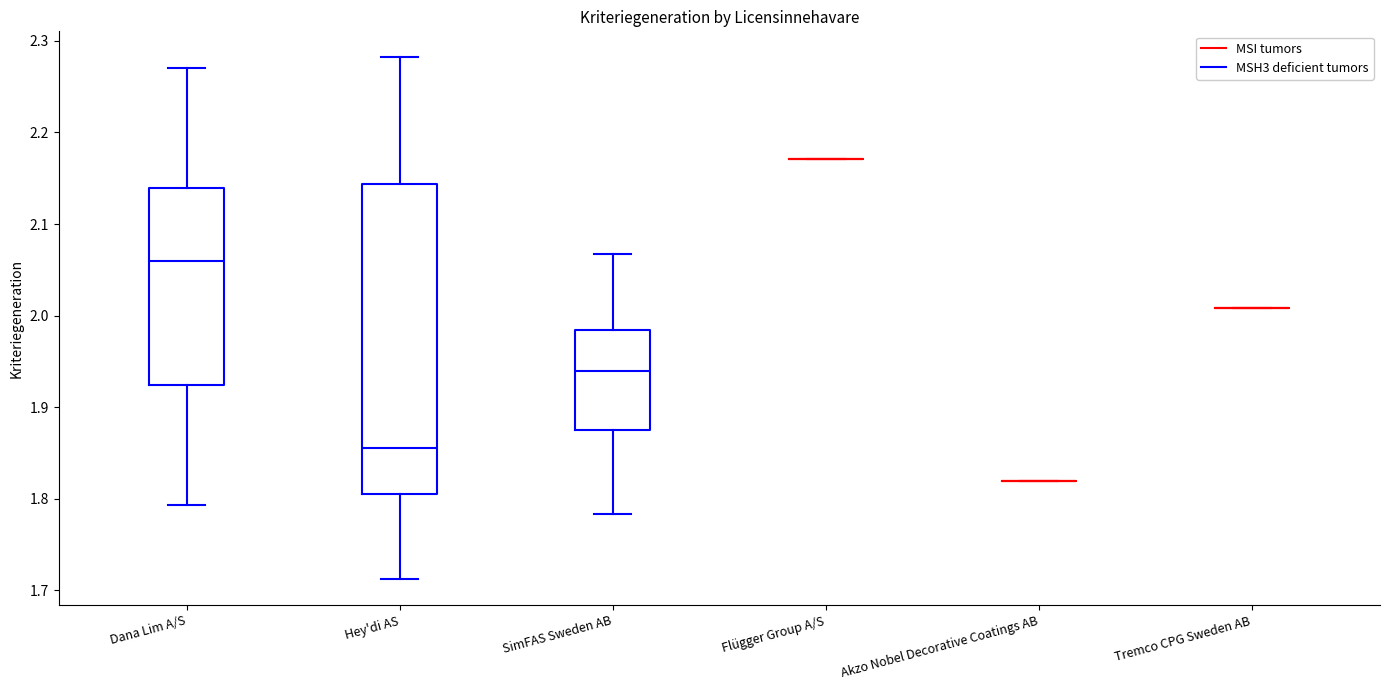

Comparing the boxes themselves (not the whiskers), which one is the tallest?

Hey'di AS